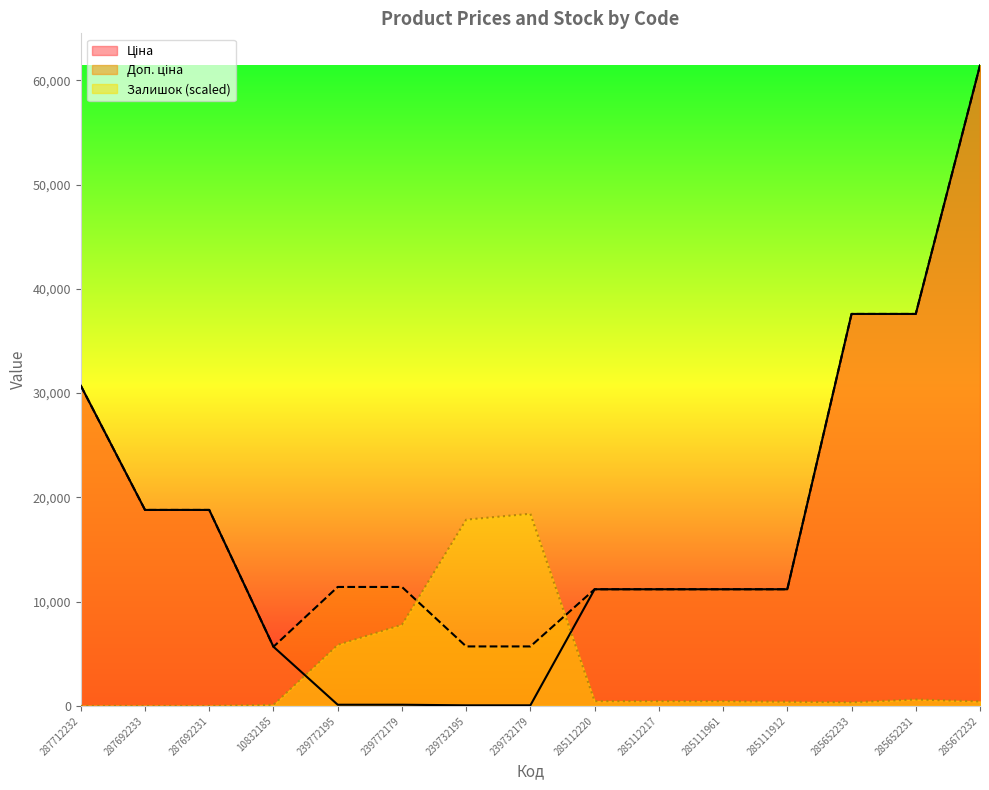

Which label corresponds to the smallest value in the chart?

287712232